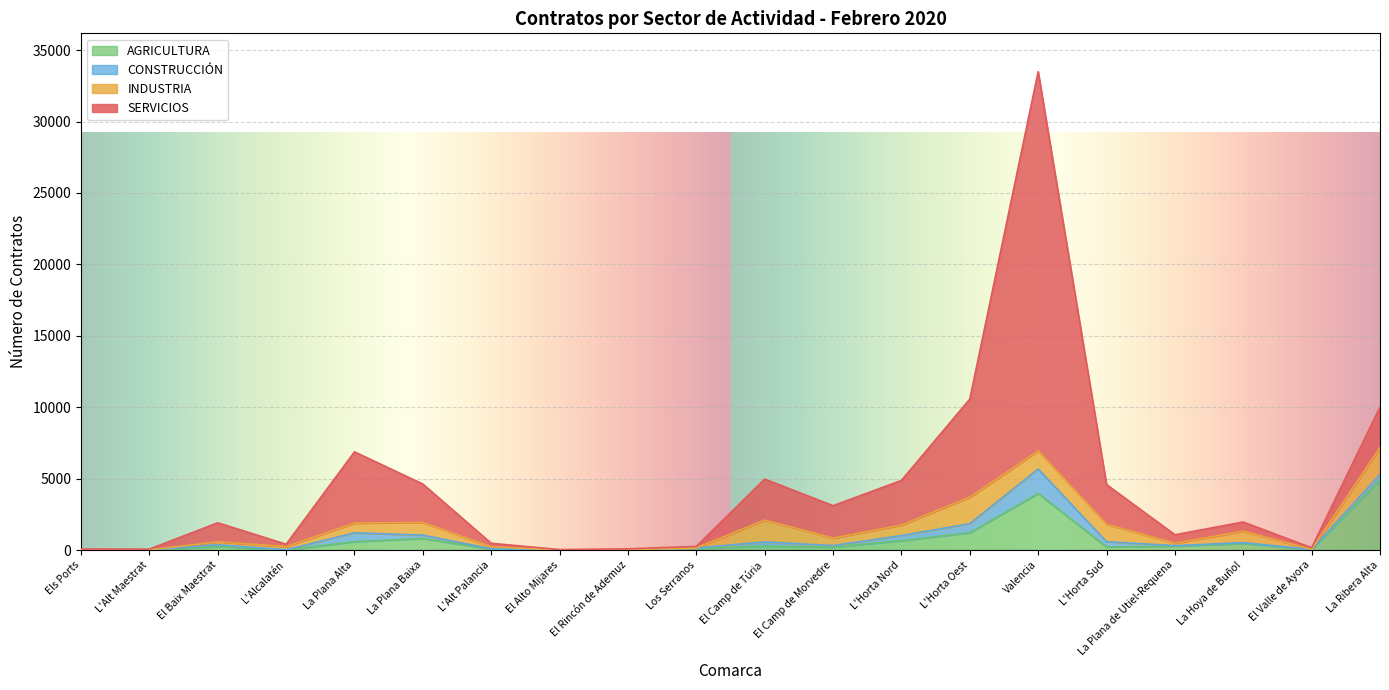

Between Els Ports and El Rincón de Ademuz, which series saw the biggest shift?

SERVICIOS